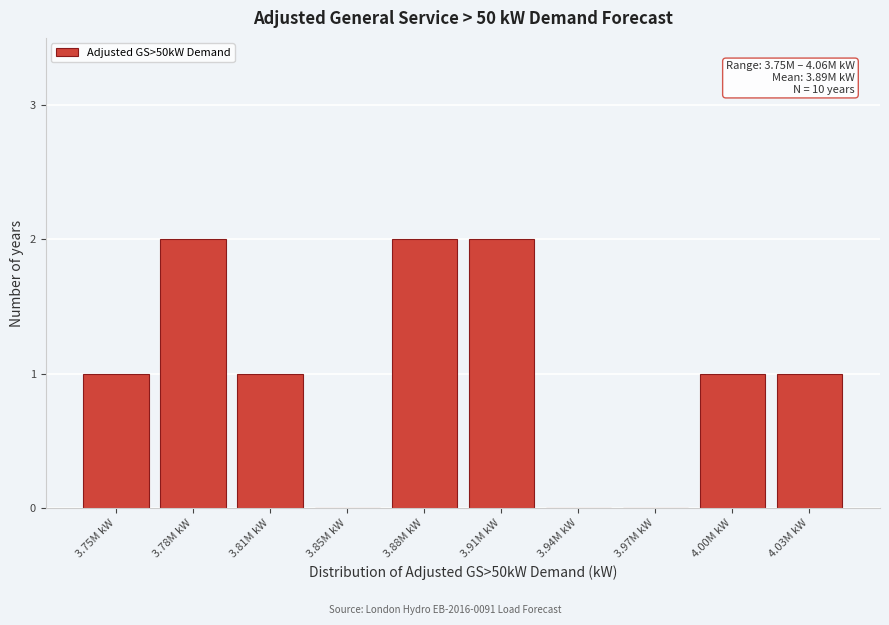

Reading left to right, what are all the values shown in this chart?

3.75M kW=1	3.78M kW=2	3.81M kW=1	3.85M kW=0	3.88M kW=2	3.91M kW=2	3.94M kW=0	3.97M kW=0	4.00M kW=1	4.03M kW=1